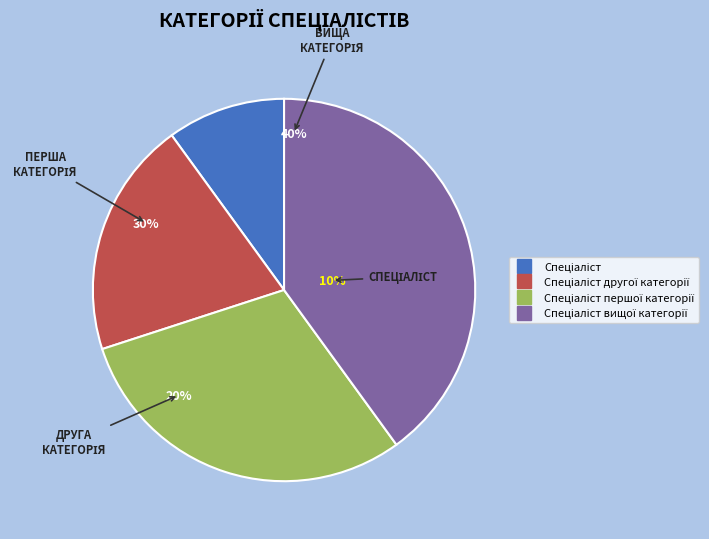

Combined, what portion of the pie is Спеціаліст другої категорії and Спеціаліст вищої категорії?

60.0%